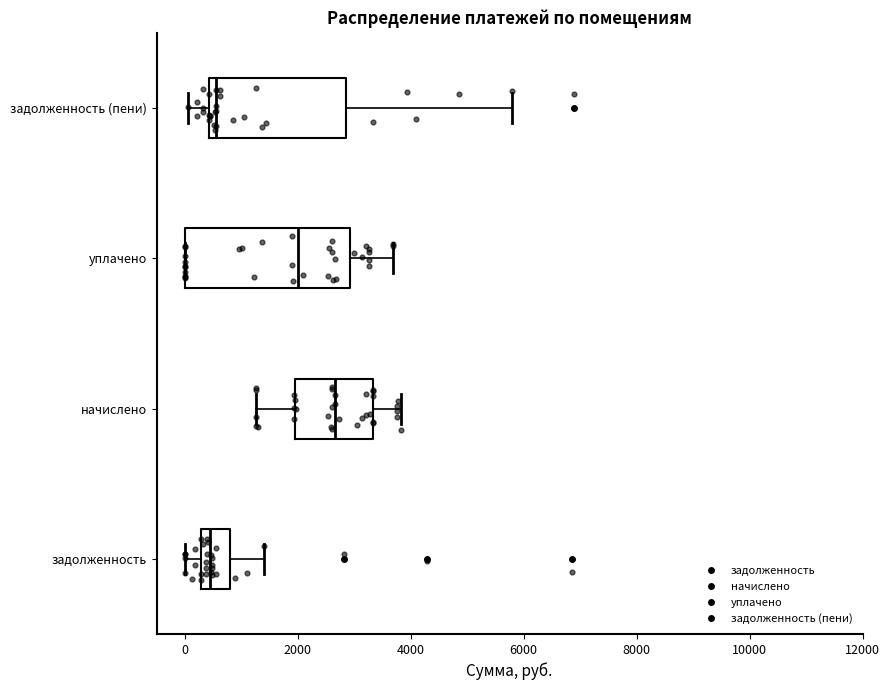

Reading bottom to top, transcribe this box plot: for each box, give where its median line is, the range the box spans, and where its two whiskers end, as read against the x-axis. The values are not printed on the chart, so give them approximately, as read against the axis.

задолженность: median 400, box 200 to 800, whiskers 0 to 1400
начислено: median 2600, box 2000 to 3400, whiskers 1200 to 3800
уплачено: median 2000, box 0 to 3000, whiskers 0 to 3600
задолженность (пени): median 600, box 400 to 2800, whiskers 0 to 5800